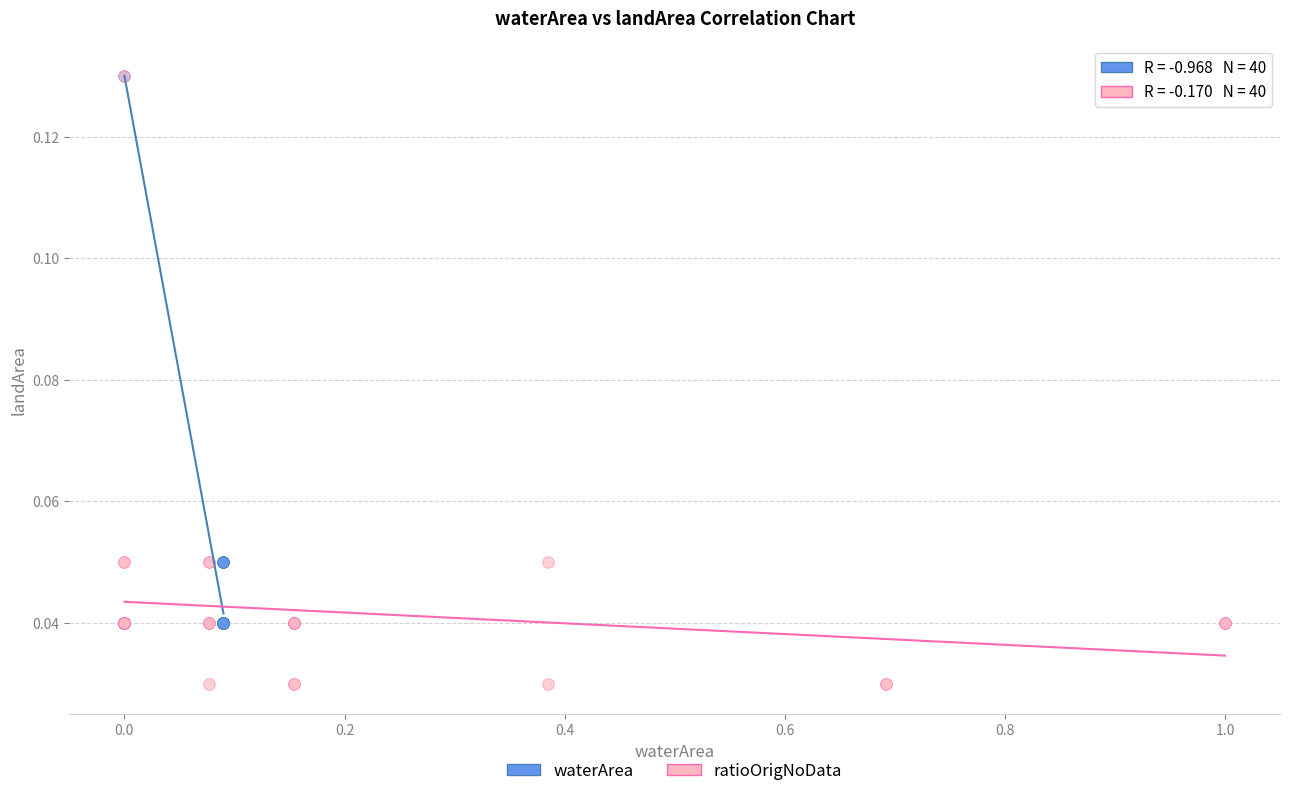

Which series has the largest Y range (max minus min)?

ratioOrigNoData